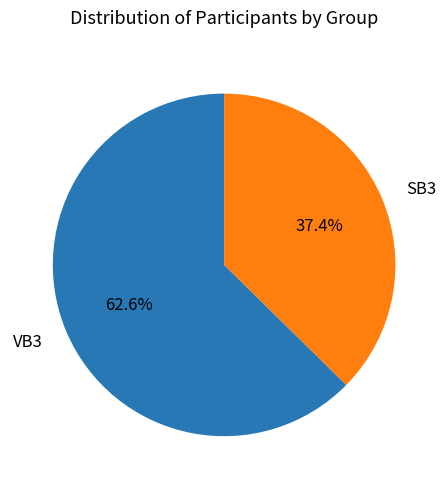

How many segments does this pie chart have?

2